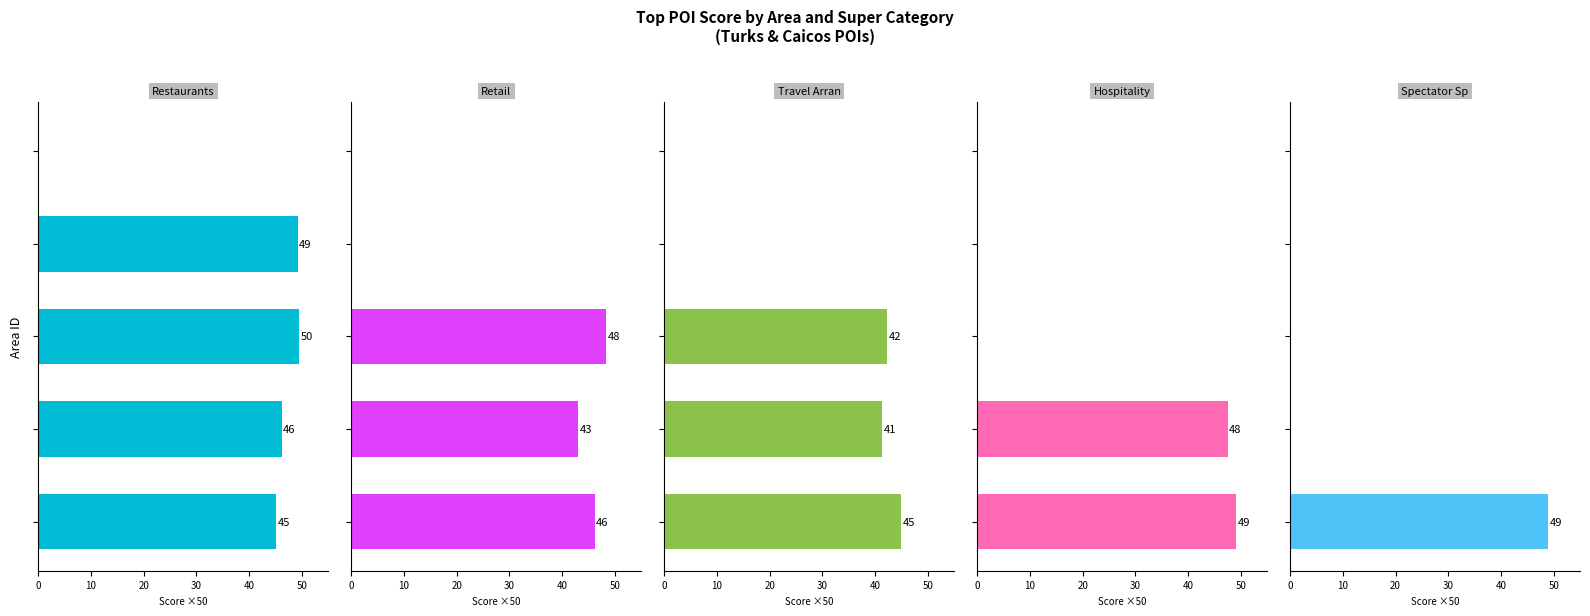

The Restaurants series shows 46.2 at 10. True or false?

True